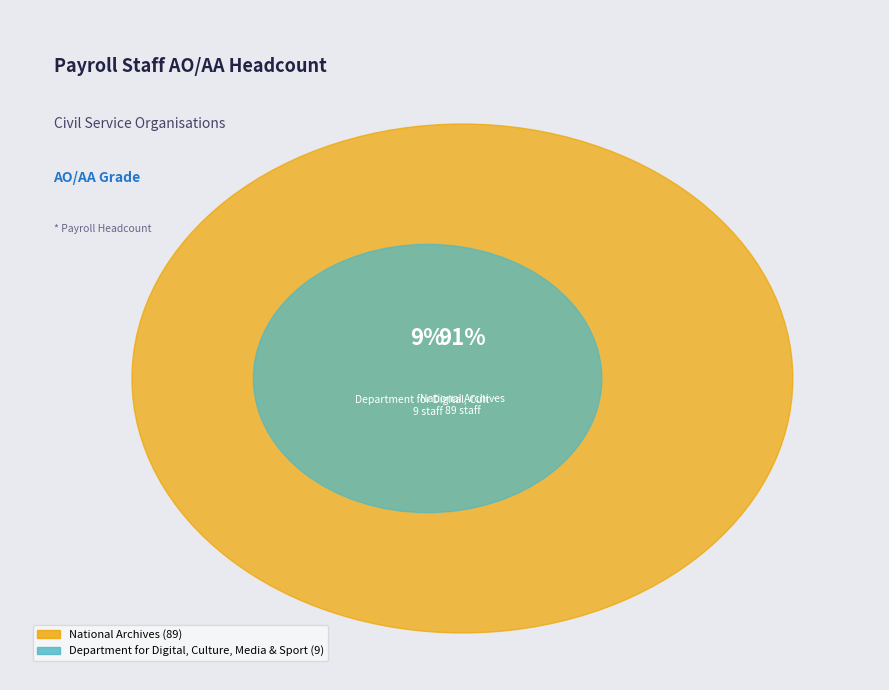

Which category has the biggest portion of the pie?

National Archives